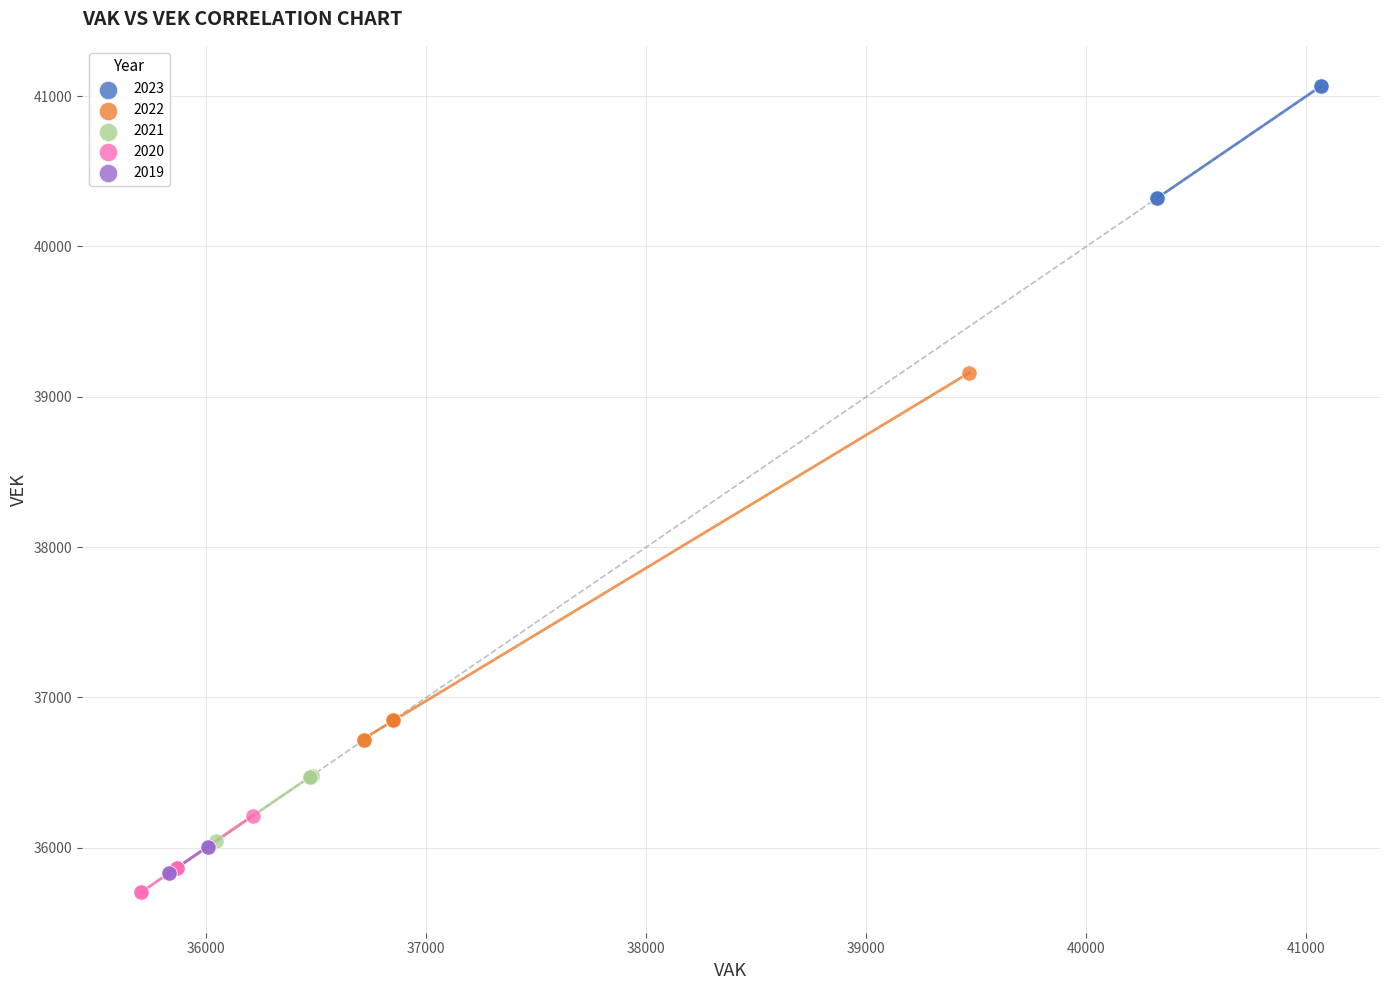

Which series reaches the maximum Y coordinate?

2023